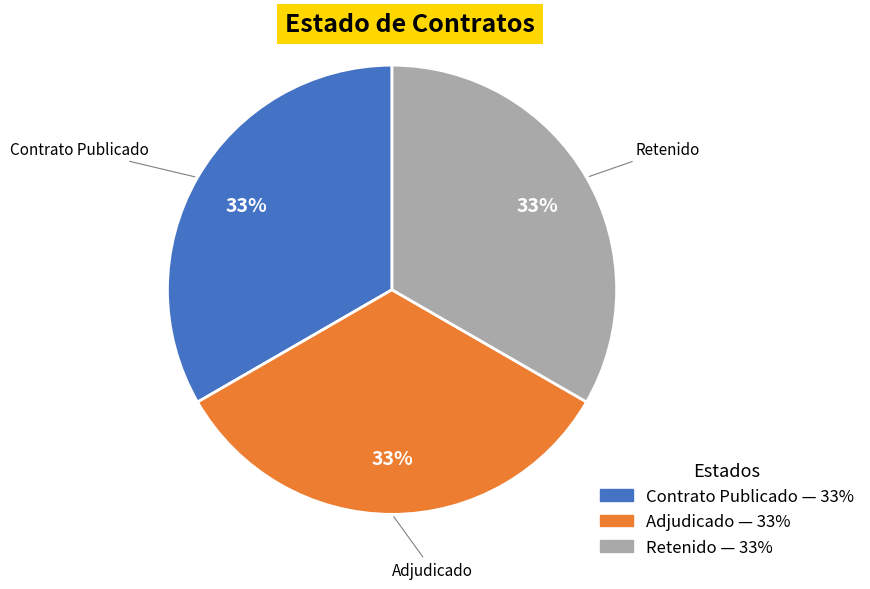

Does any single category account for the majority?

No